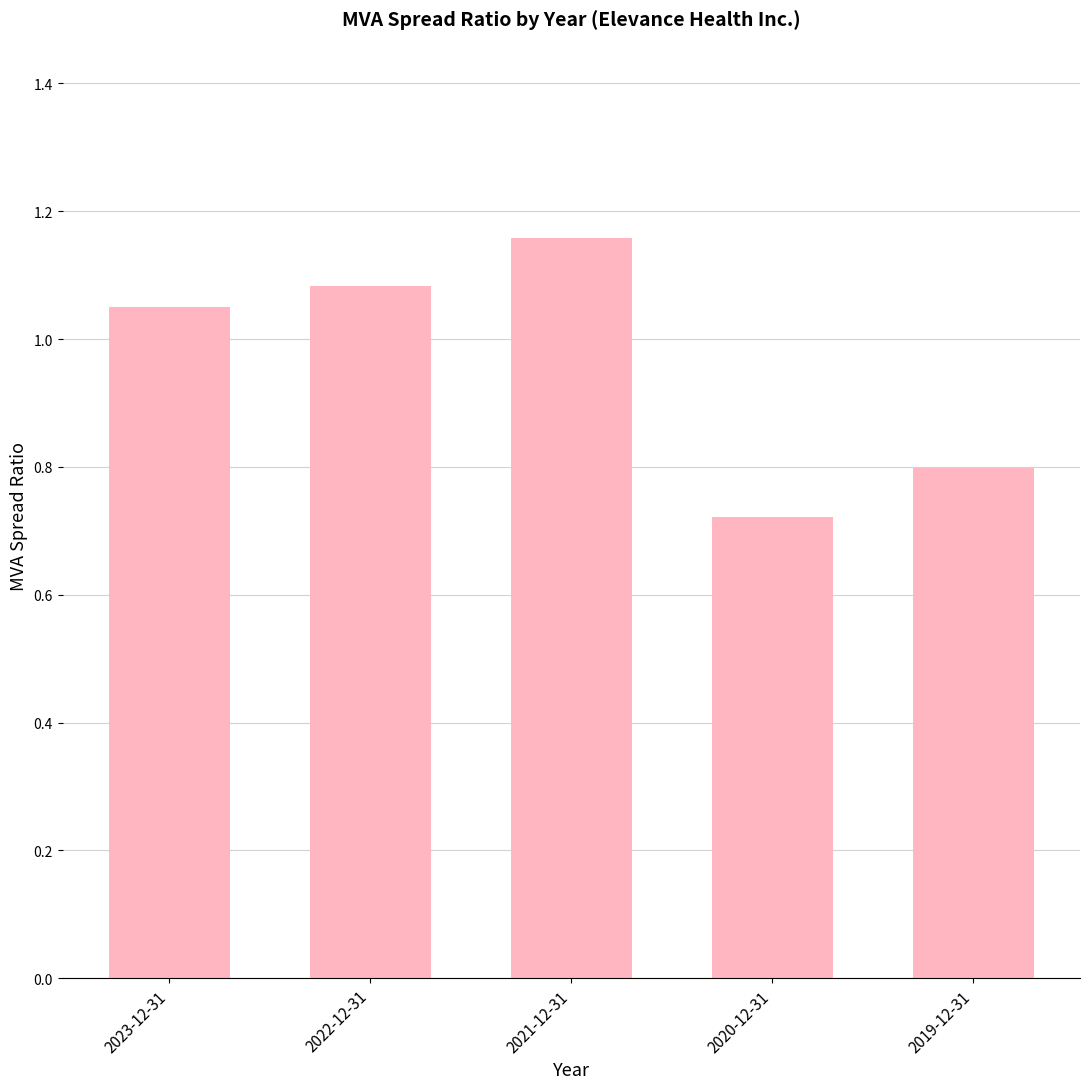

What value does the data have at 2019-12-31?

0.8